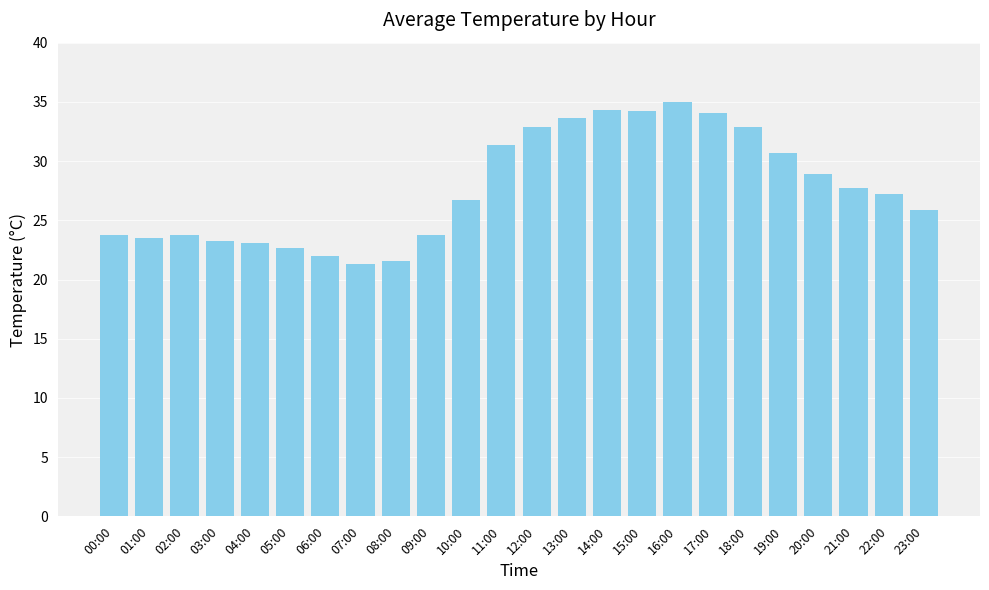

The value at 12:00 is 32.9. True or false?

True